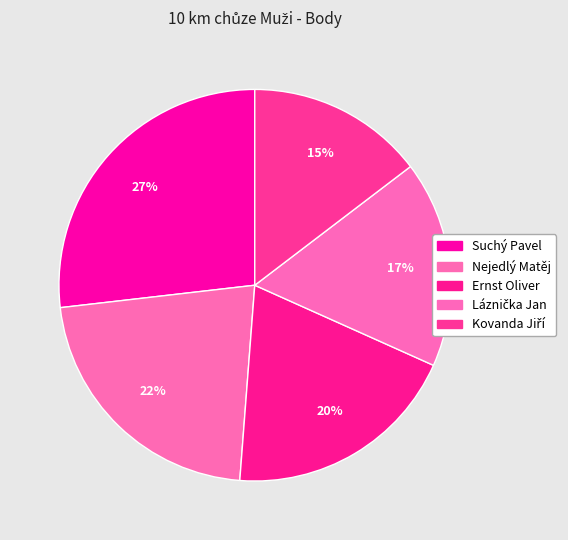

To the nearest percent, what is the combined percentage of Ernst Oliver and Suchý Pavel?

46%